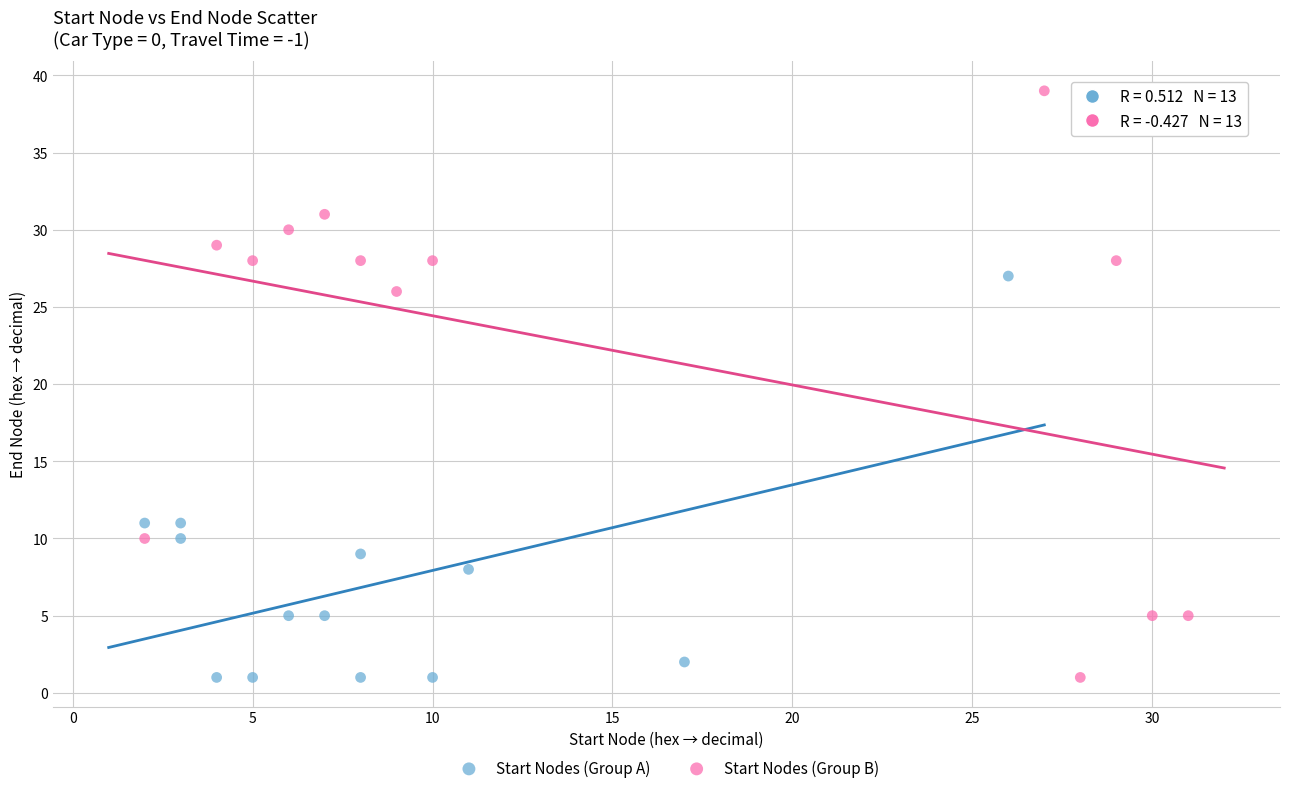

Which series contains the highest Y value?

Start Nodes (Group B)